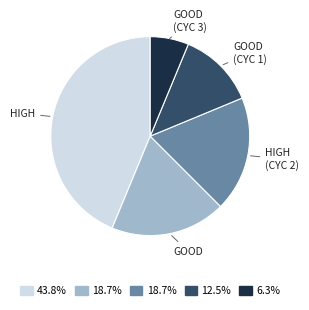

Is the sum of GOOD (CYC 3) and GOOD greater than half?

No